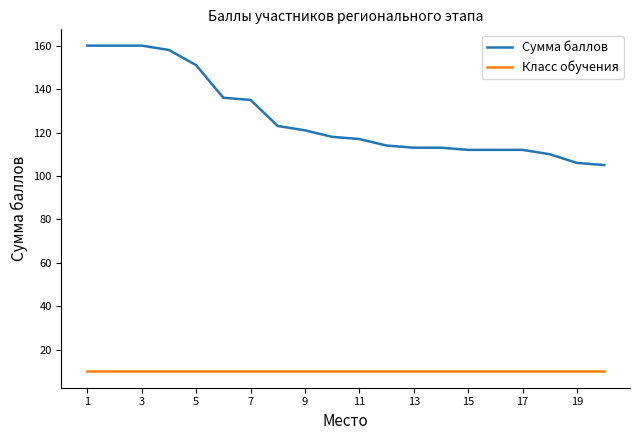

True or false: Сумма баллов and Класс обучения intersect in this chart.

False